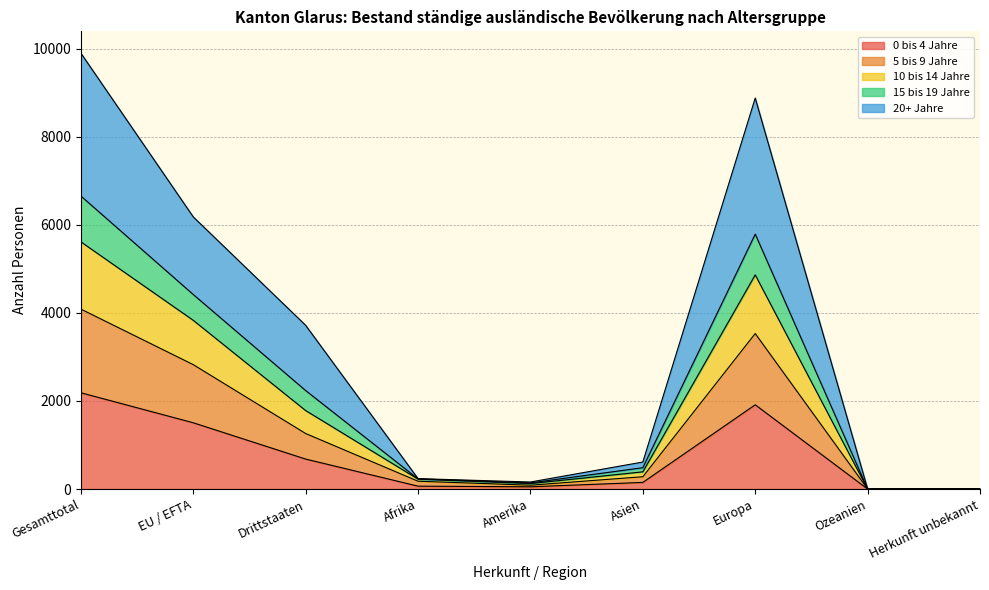

What is the value of the 15 bis 19 Jahre point at the 8th from the left?

2